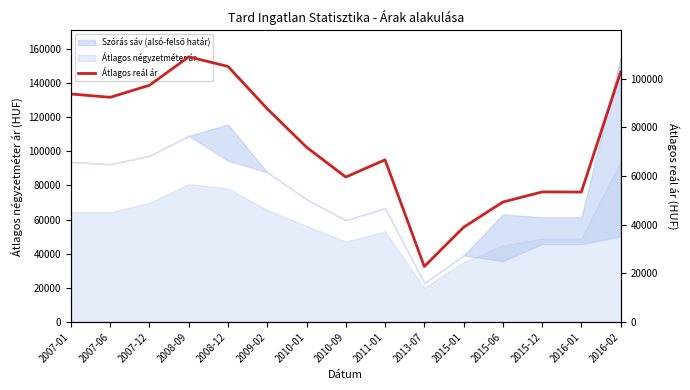

Rank the categories by value from lowest to highest.

2013-07, 2015-01, 2015-06, 2016-01, 2015-12, 2010-09, 2011-01, 2010-01, 2009-02, 2007-06, 2007-01, 2007-12, 2016-02, 2008-12, 2008-09